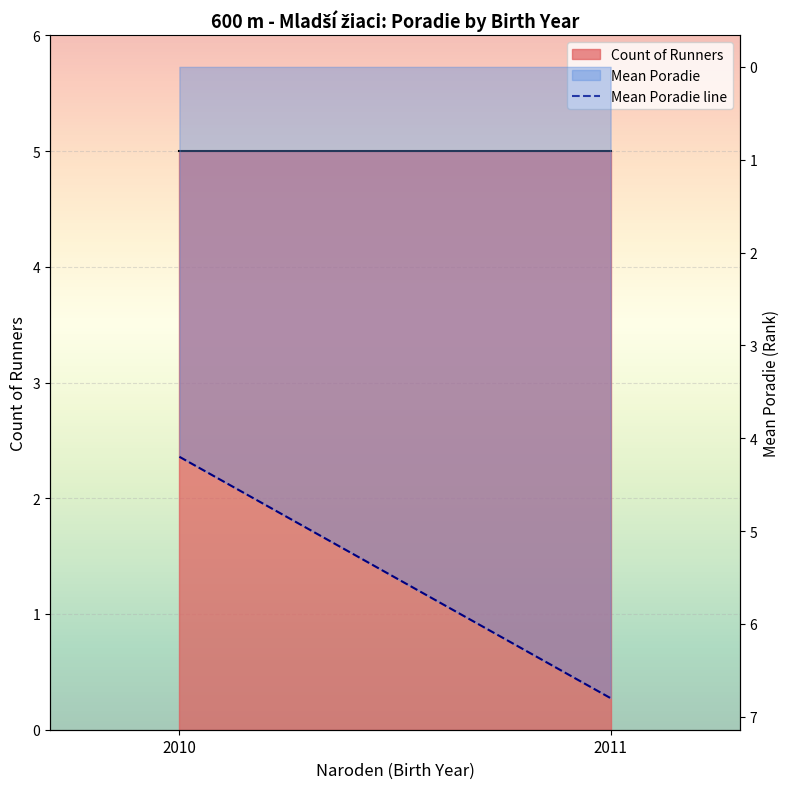

Approximately how many times larger is the value at 2010 compared to 2011?

0.6